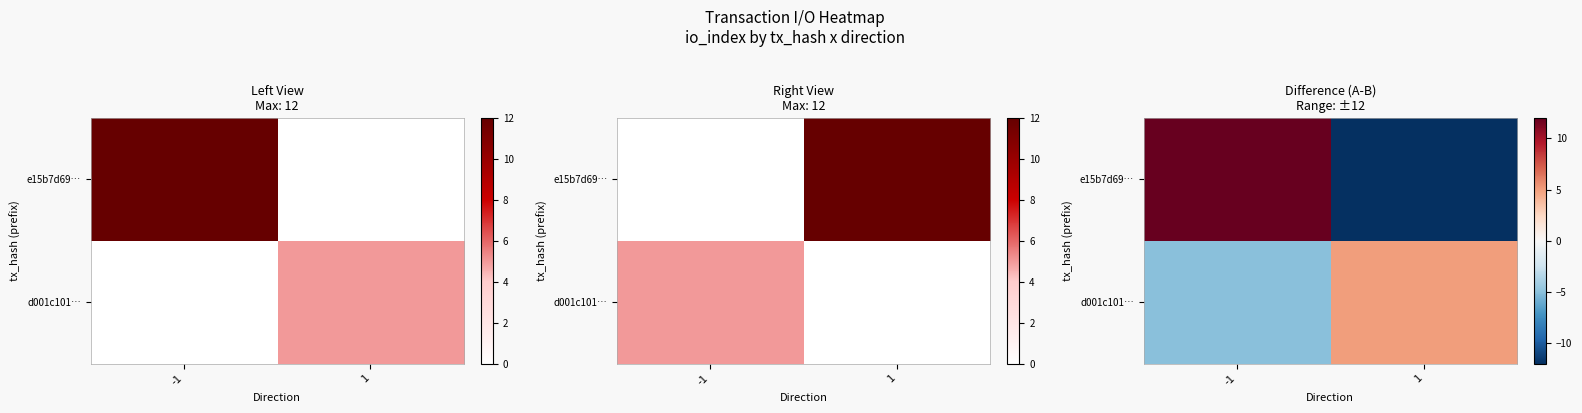

How many values in d001c101… are above zero?

1